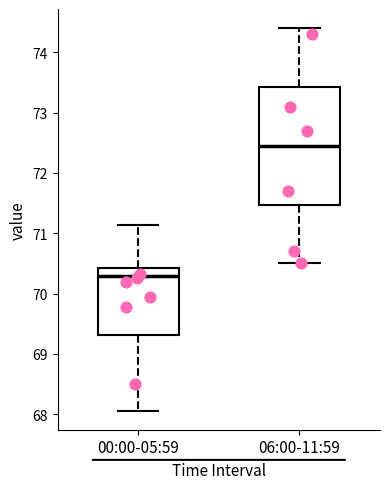

Reading left to right, transcribe this box plot: for each box, give where its median line is, the range the box spans, and where its two whiskers end, as read against the y-axis. The values are not printed on the chart, so give them approximately, as read against the axis.

00:00-05:59: median 70.3, box 69.3 to 70.4, whiskers 68.1 to 71.1
06:00-11:59: median 72.5, box 71.5 to 73.4, whiskers 70.5 to 74.4